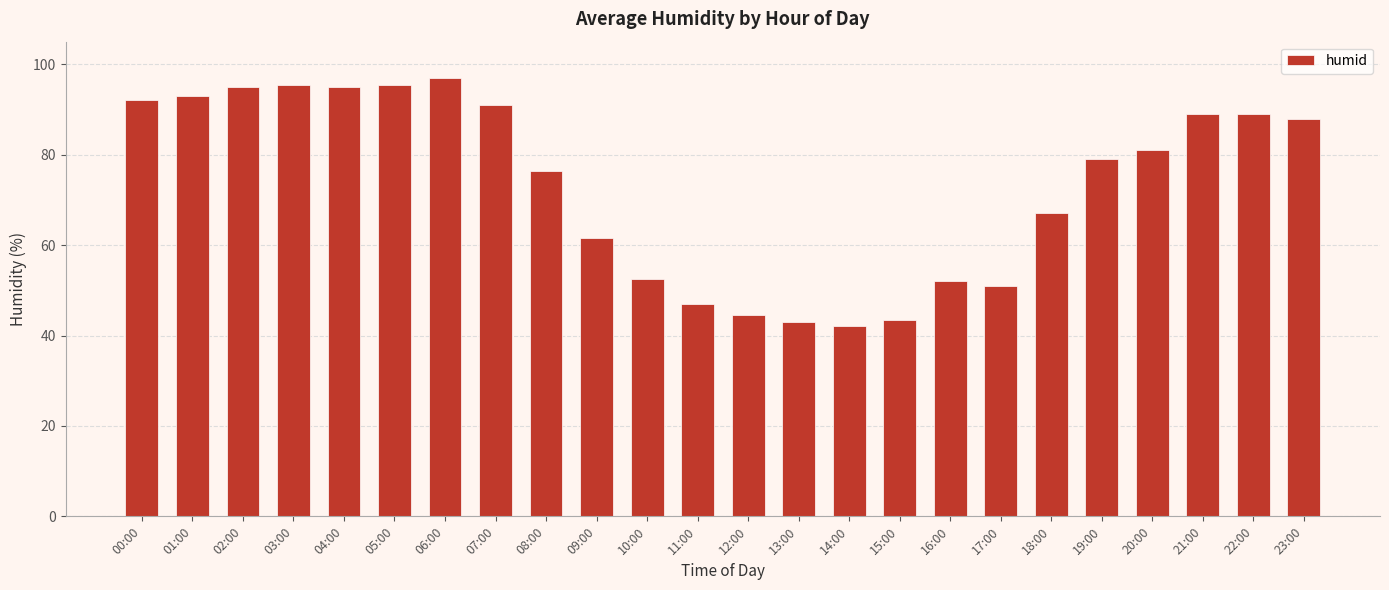

True or false: the data shows 34.4 at 03:00.

False